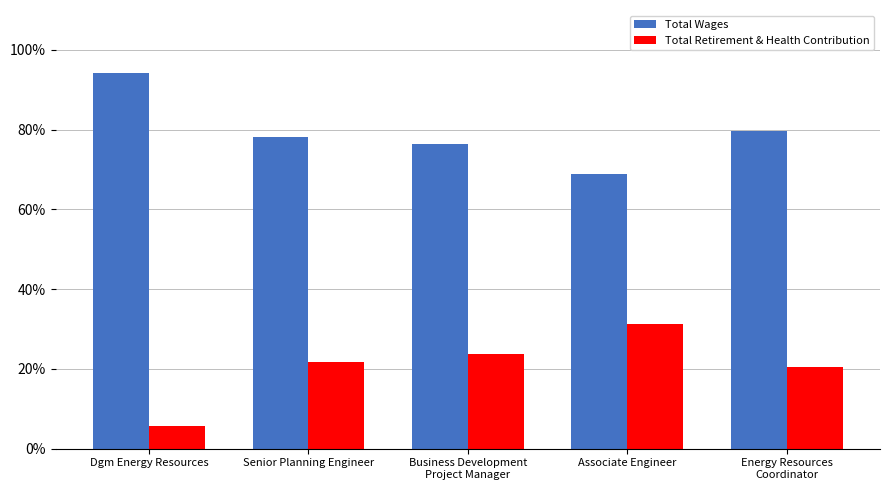

Which category has the highest value across all series?

Dgm Energy Resources